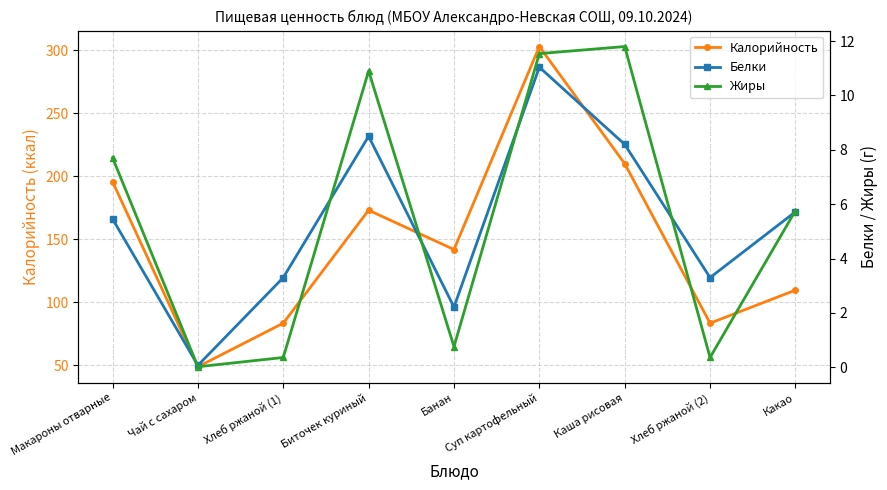

At which label is Калорийность closest to 175?

Биточек куриный